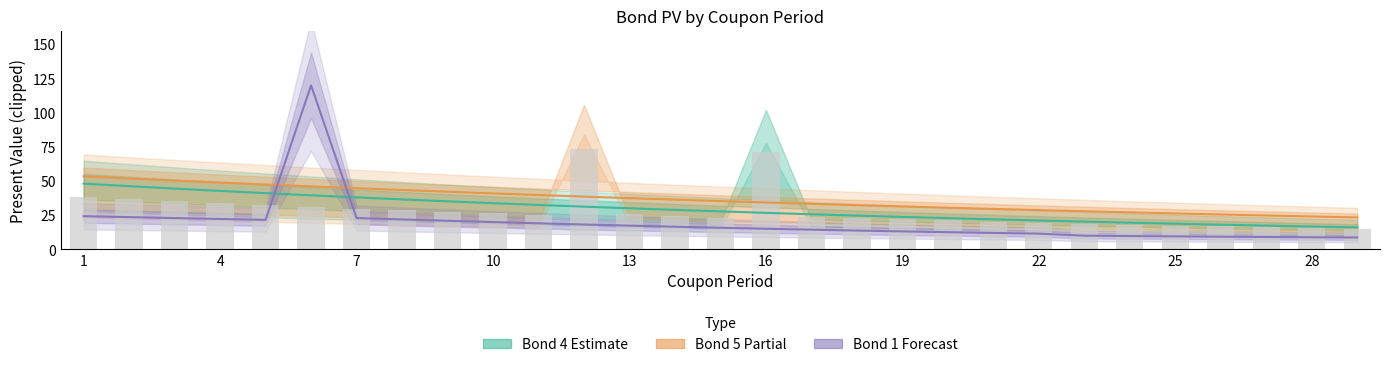

What is the difference between the second highest and minimum values in the Bond 1 PV series?

15.6